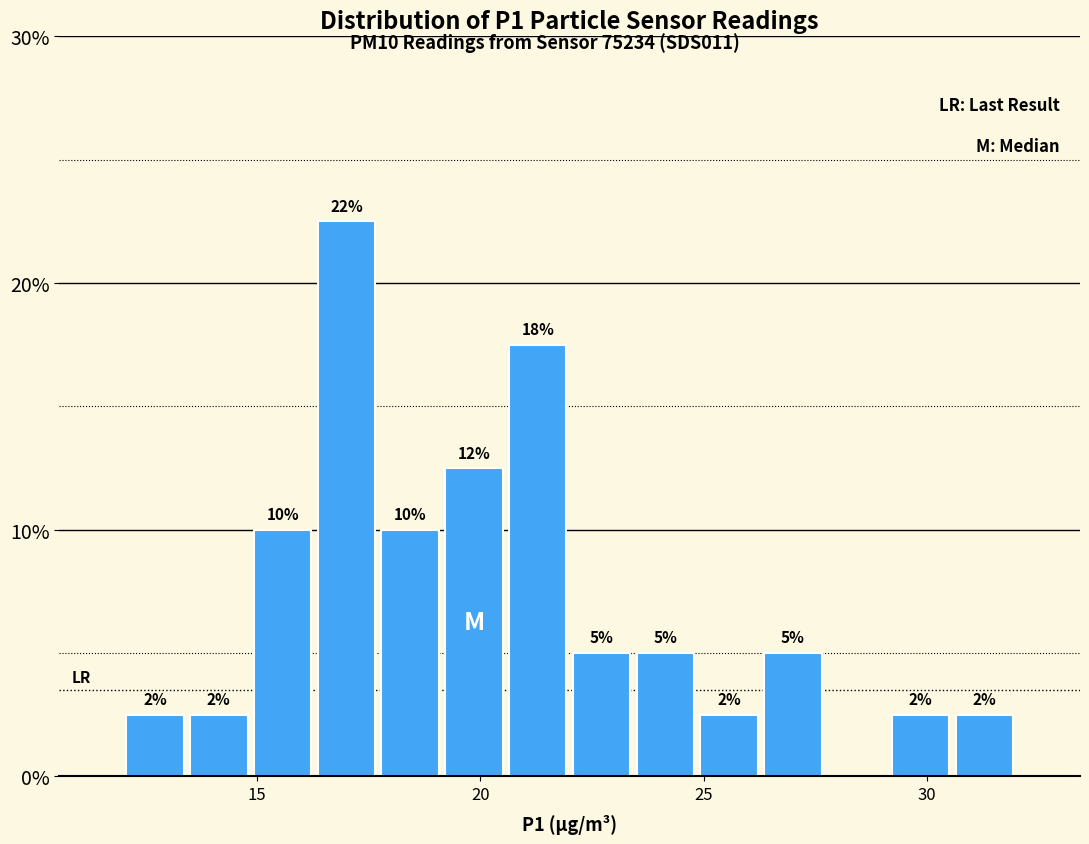

Around what value on the x-axis is the tallest bar? Give the approximate position of its centre, as read against the axis.

17.0